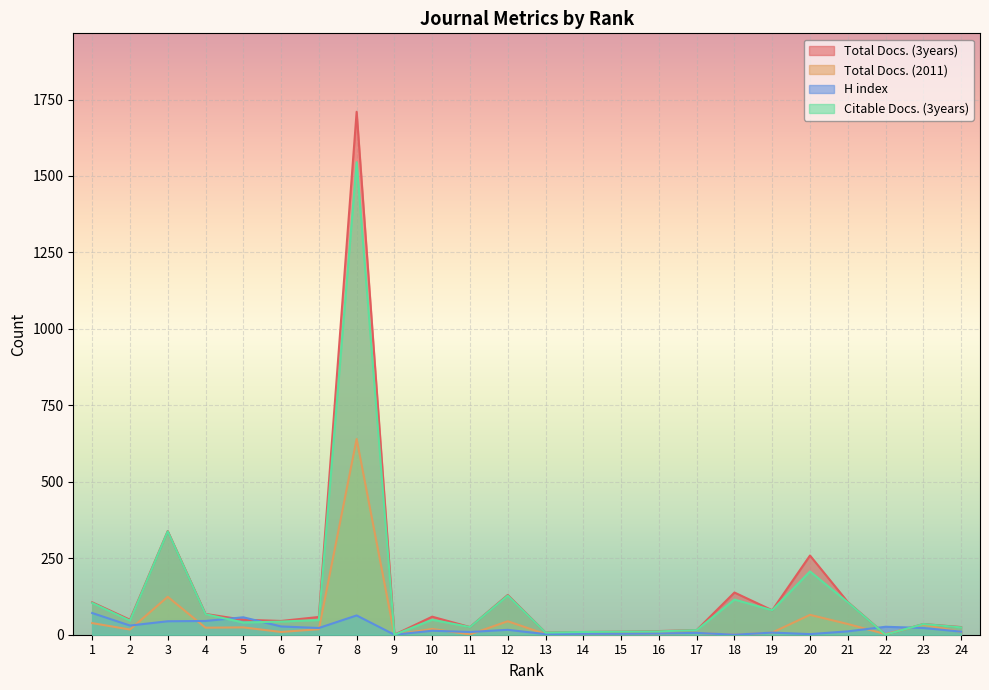

What is the average value of the Citable Docs. (3years) series?

127